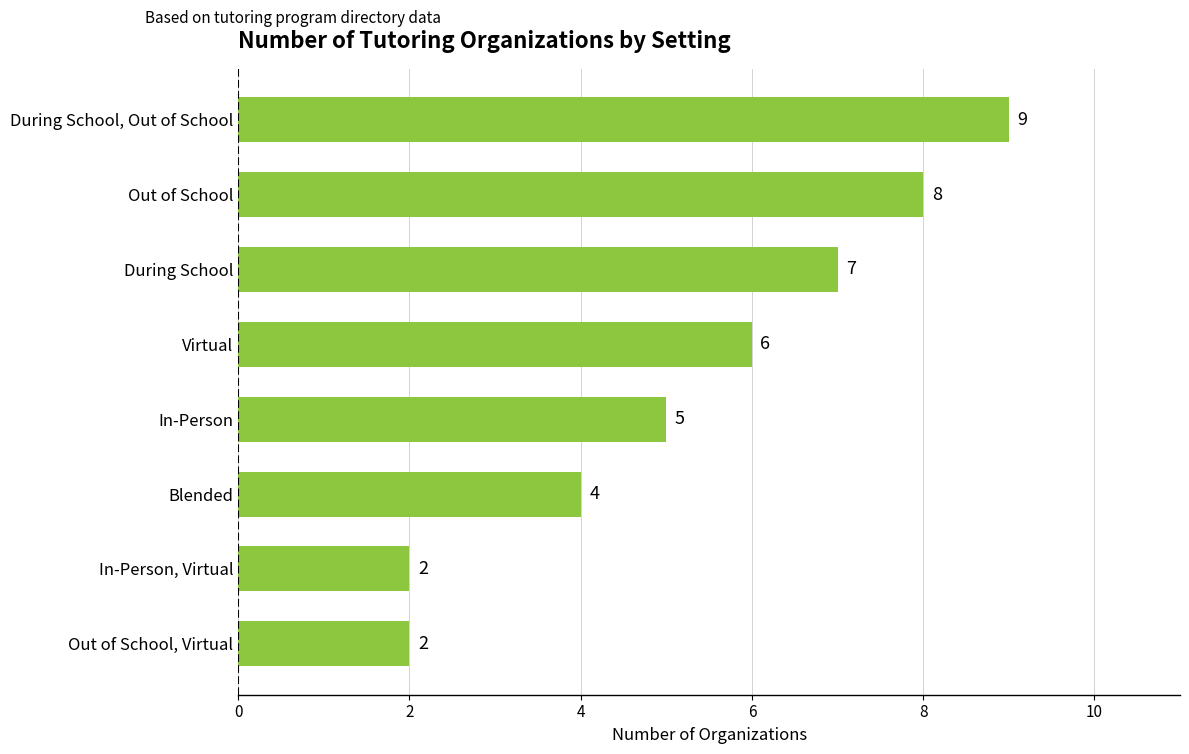

What is the change in value from Virtual to Out of School?

+2